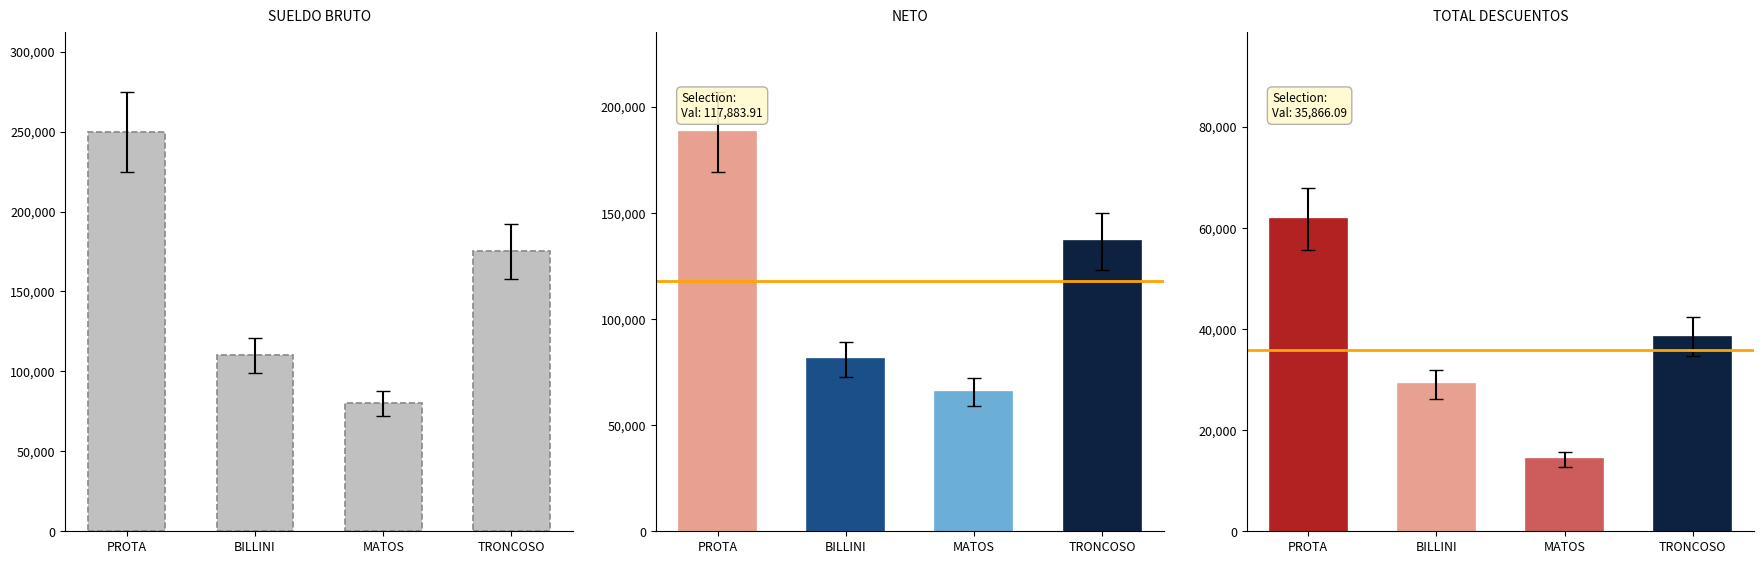

Which has a higher value, PROTA or TRONCOSO?

PROTA